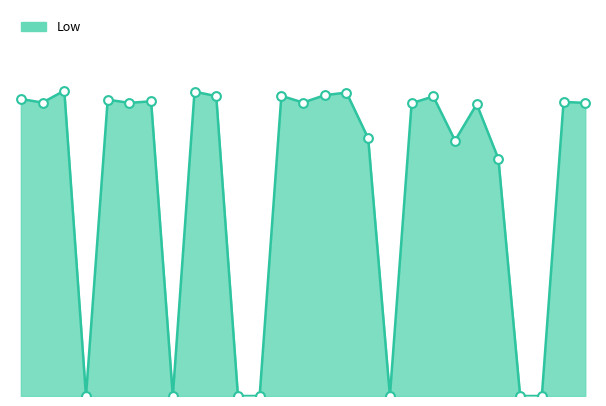

Is this an area chart (filled region under the line)?

Yes